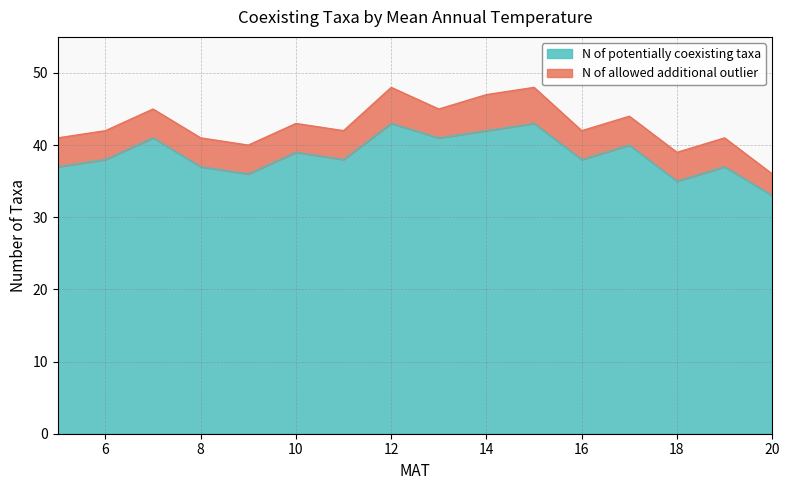

Approximately how many times larger is the value at 12 compared to 11?

1.1